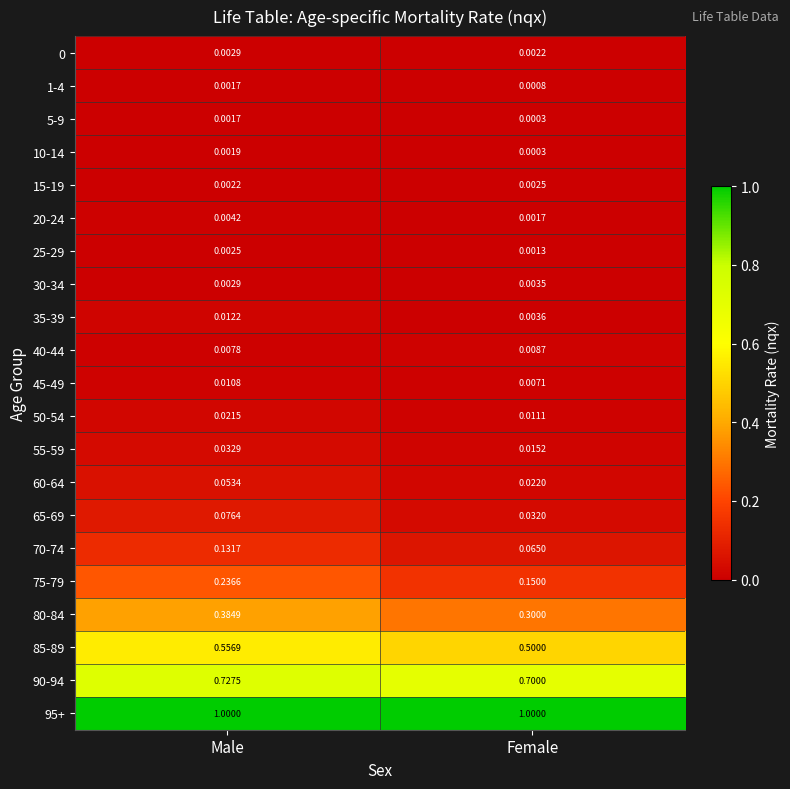

At which label is 40-44 closest to 0?

Male